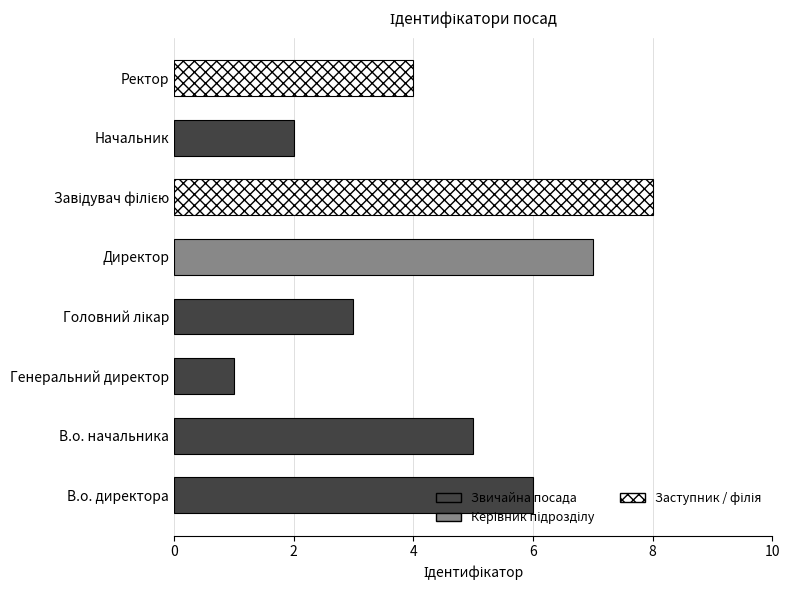

What is the difference between the maximum and minimum values?

7